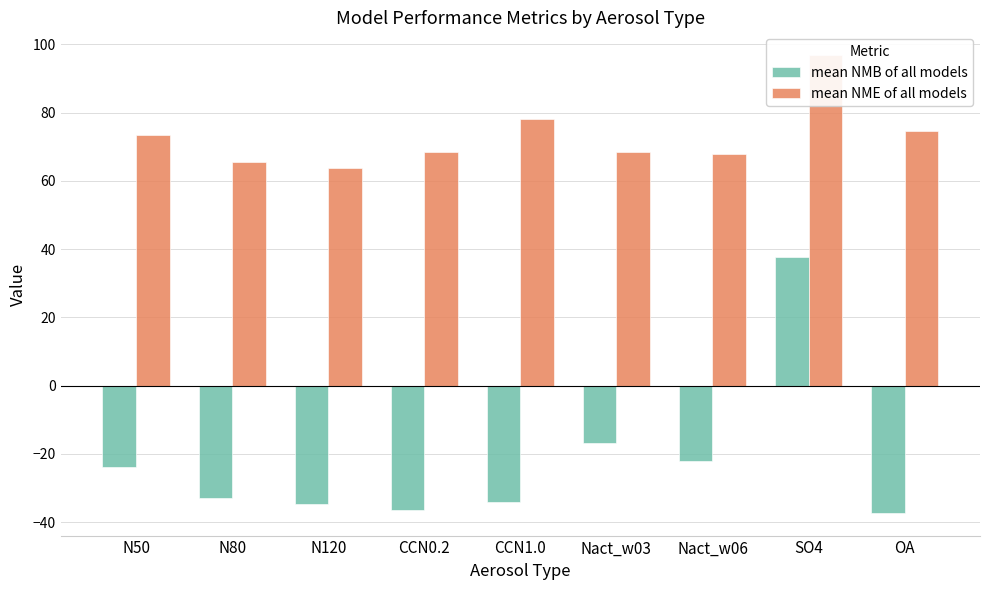

Which series changed the most between N50 and N120?

mean NMB of all models